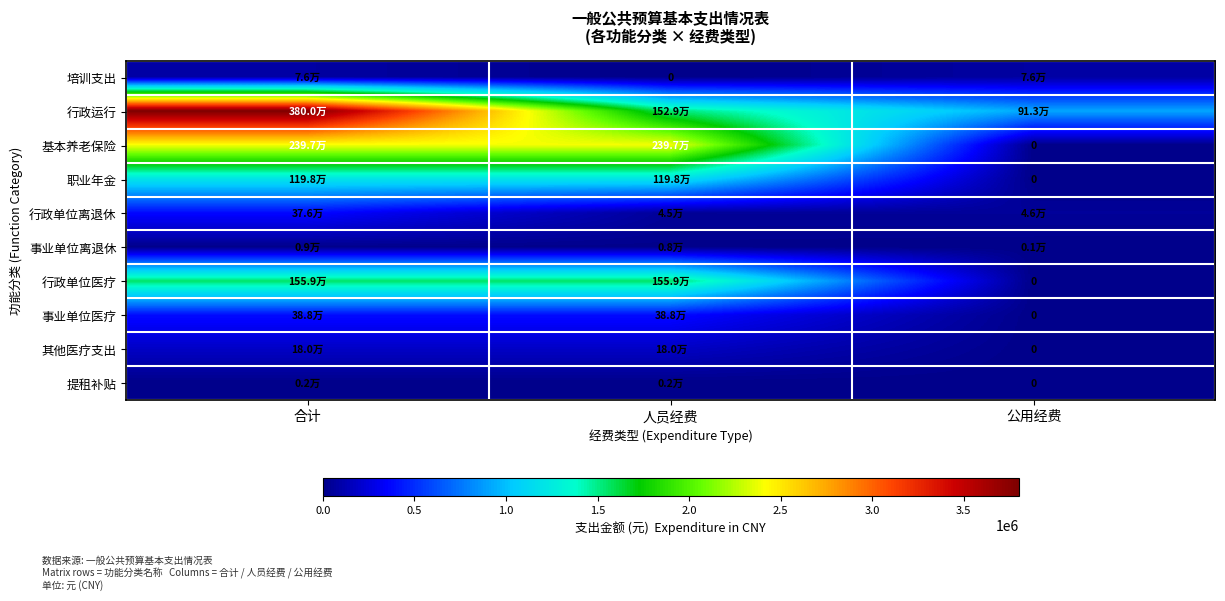

Which has a higher value, 合计 or 人员经费?

合计